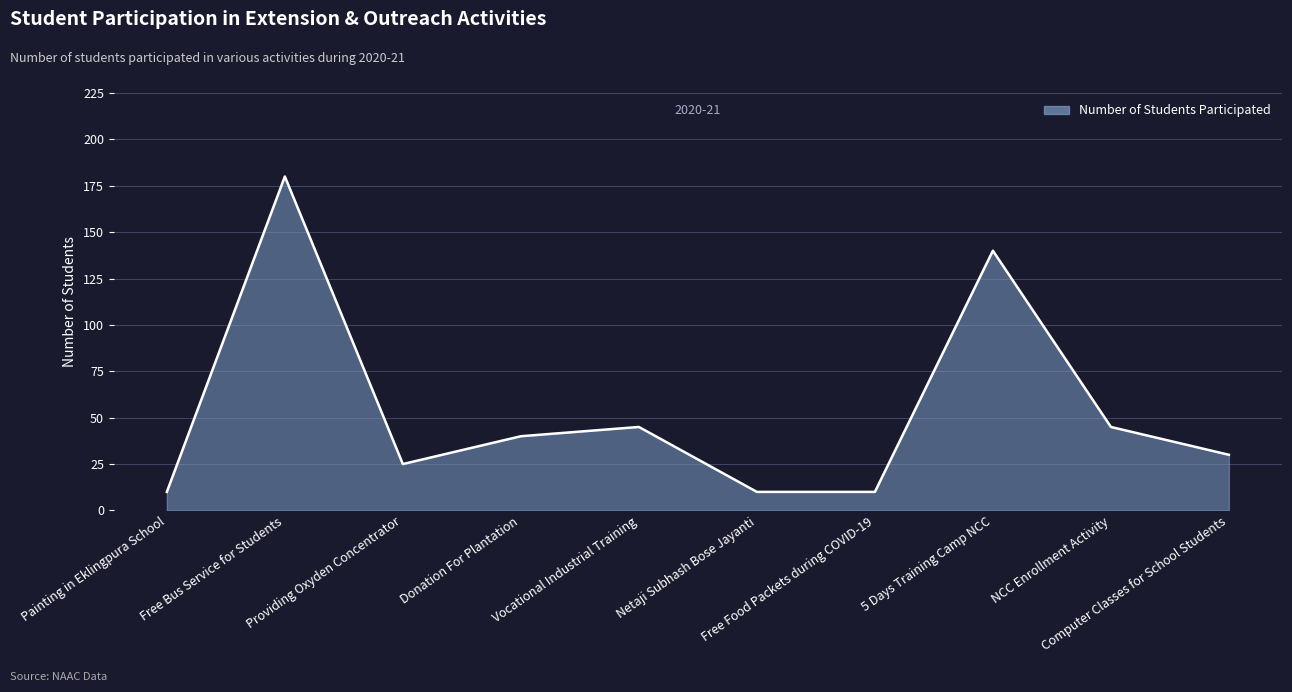

At which category does the data reach its first local valley?

Providing Oxyden Concentrator